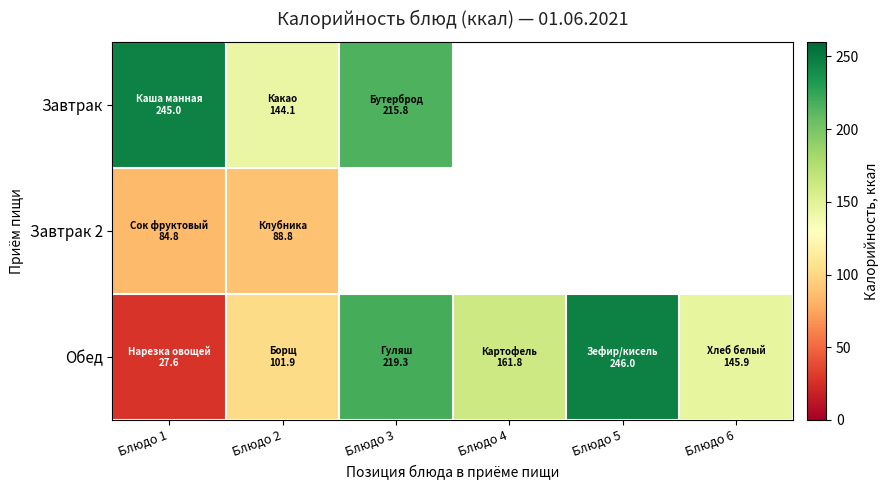

What is the difference between the highest and lowest values at Блюдо 3?

219.3